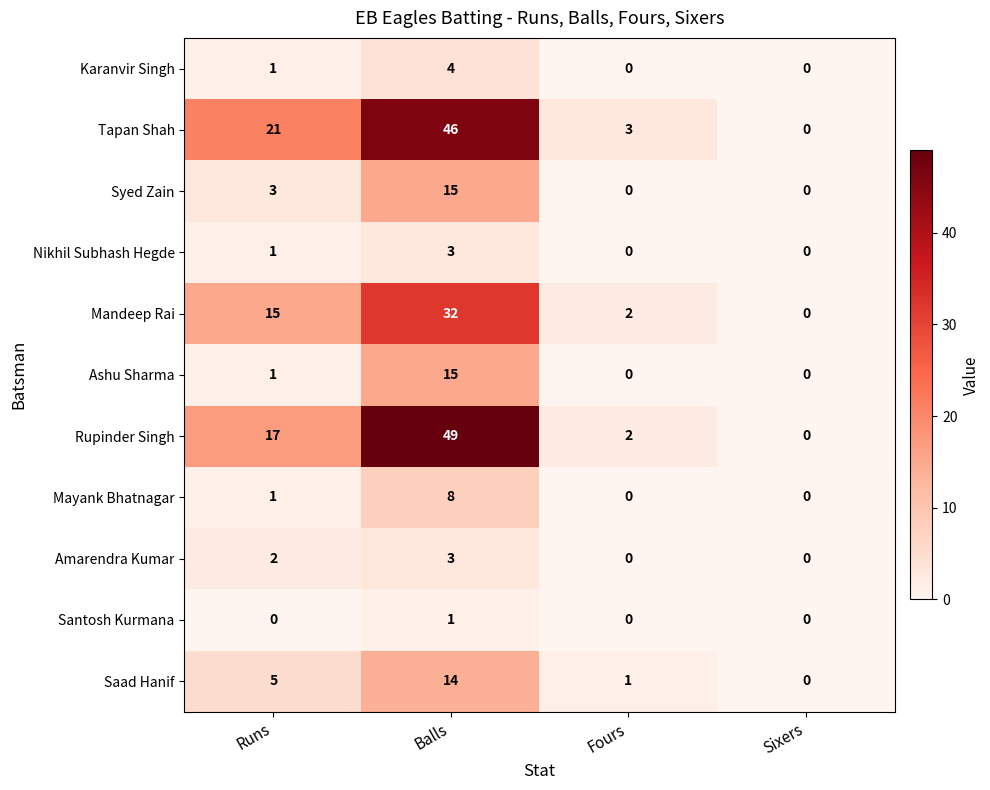

Which series has the largest total across all categories?

Tapan Shah